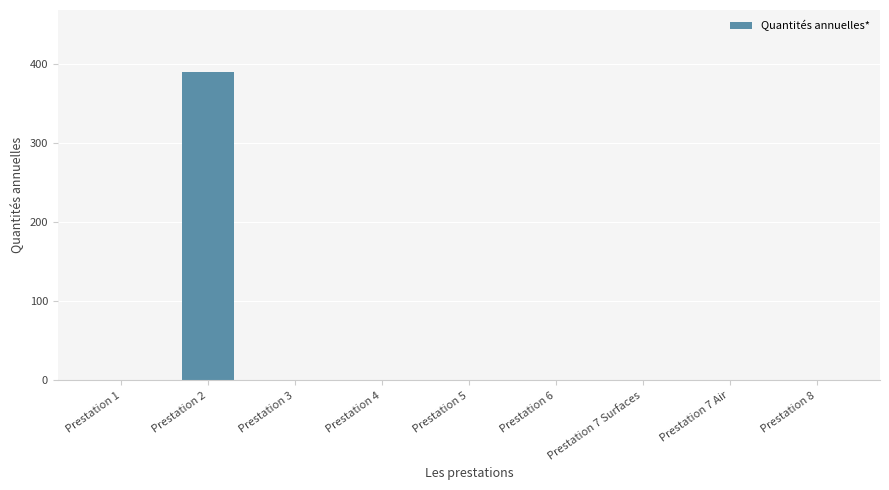

Reading right to left, list all the values displayed in this chart.

0	0	0	0	0	0	0	390	0